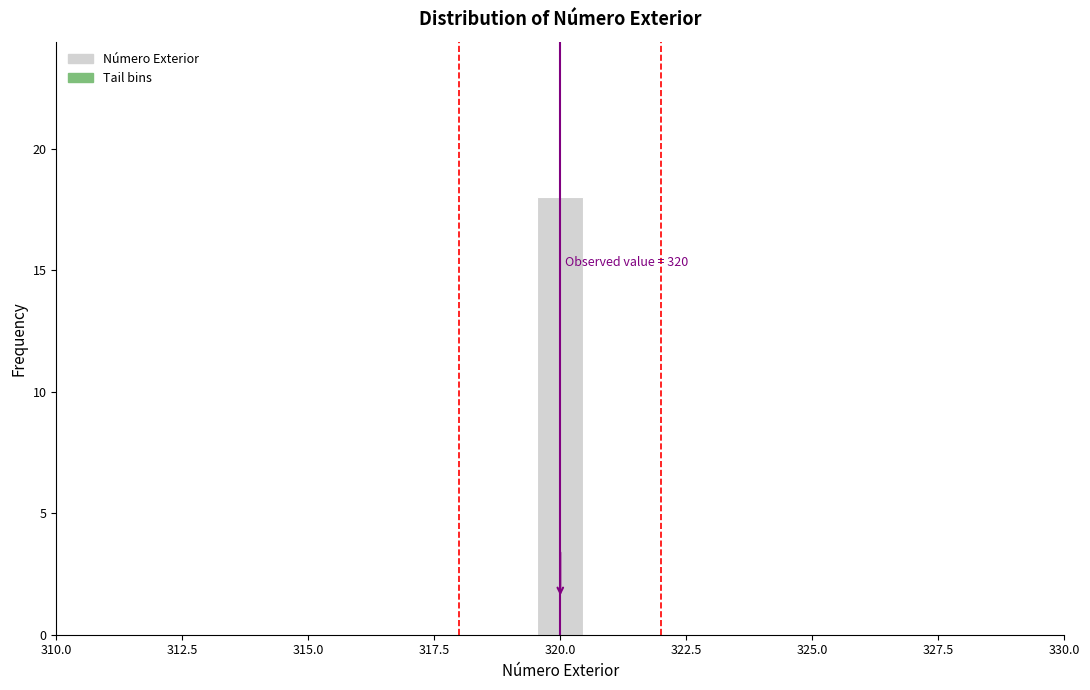

Around what value on the x-axis is the tallest bar? Give the approximate position of its centre, as read against the axis.

320.0